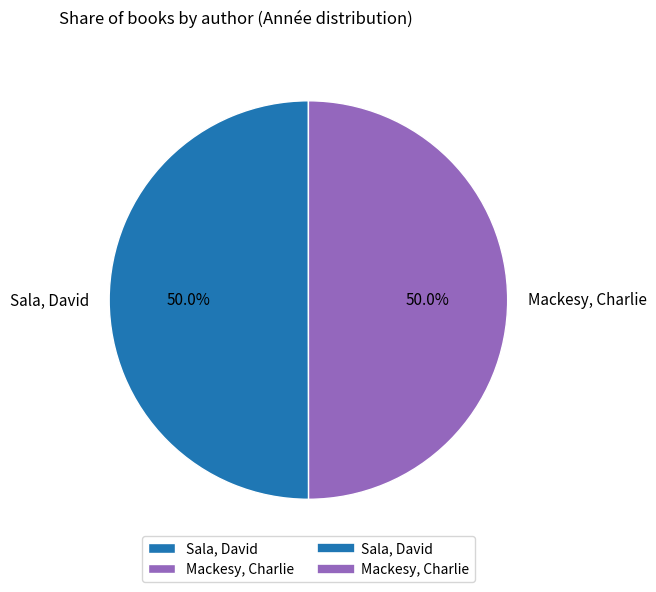

What percentage do Sala, David and Mackesy, Charlie together represent?

100.0%